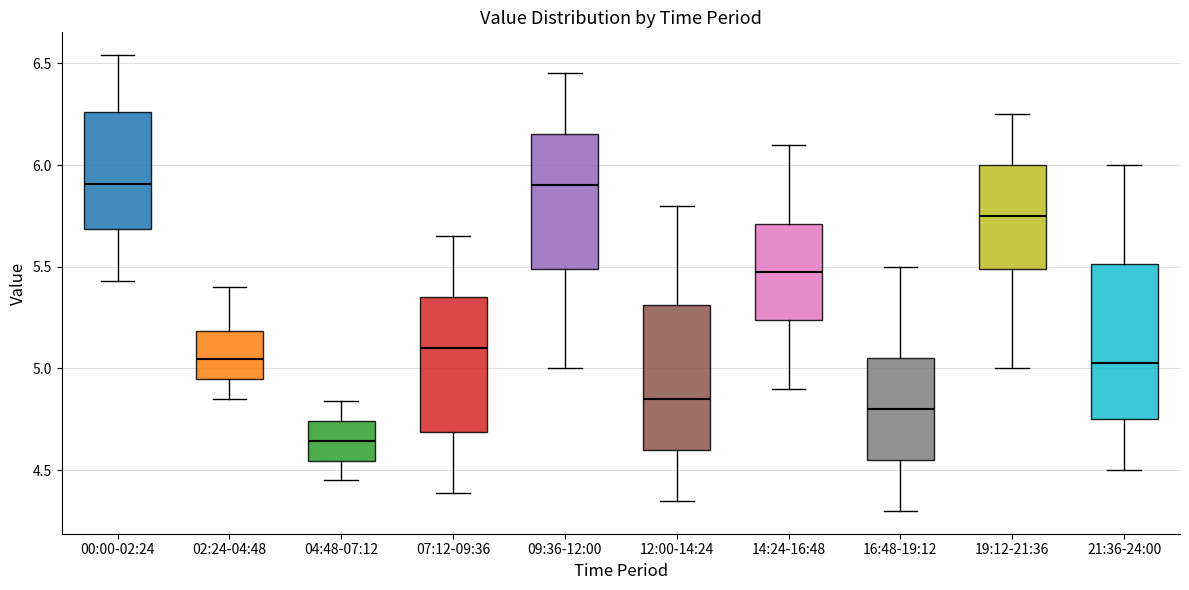

Reading left to right, read every box against the y-axis: the position of its median line, the range the box covers, and the ends of its whiskers. The values are not printed on the chart, so give them approximately, as read against the axis.

00:00-02:24: median 5.90, box 5.70 to 6.25, whiskers 5.45 to 6.55
02:24-04:48: median 5.05, box 4.95 to 5.20, whiskers 4.85 to 5.40
04:48-07:12: median 4.65, box 4.55 to 4.75, whiskers 4.45 to 4.85
07:12-09:36: median 5.10, box 4.70 to 5.35, whiskers 4.40 to 5.65
09:36-12:00: median 5.90, box 5.50 to 6.15, whiskers 5.00 to 6.45
12:00-14:24: median 4.85, box 4.60 to 5.30, whiskers 4.35 to 5.80
14:24-16:48: median 5.50, box 5.25 to 5.70, whiskers 4.90 to 6.10
16:48-19:12: median 4.80, box 4.55 to 5.05, whiskers 4.30 to 5.50
19:12-21:36: median 5.75, box 5.50 to 6.00, whiskers 5.00 to 6.25
21:36-24:00: median 5.05, box 4.75 to 5.50, whiskers 4.50 to 6.00